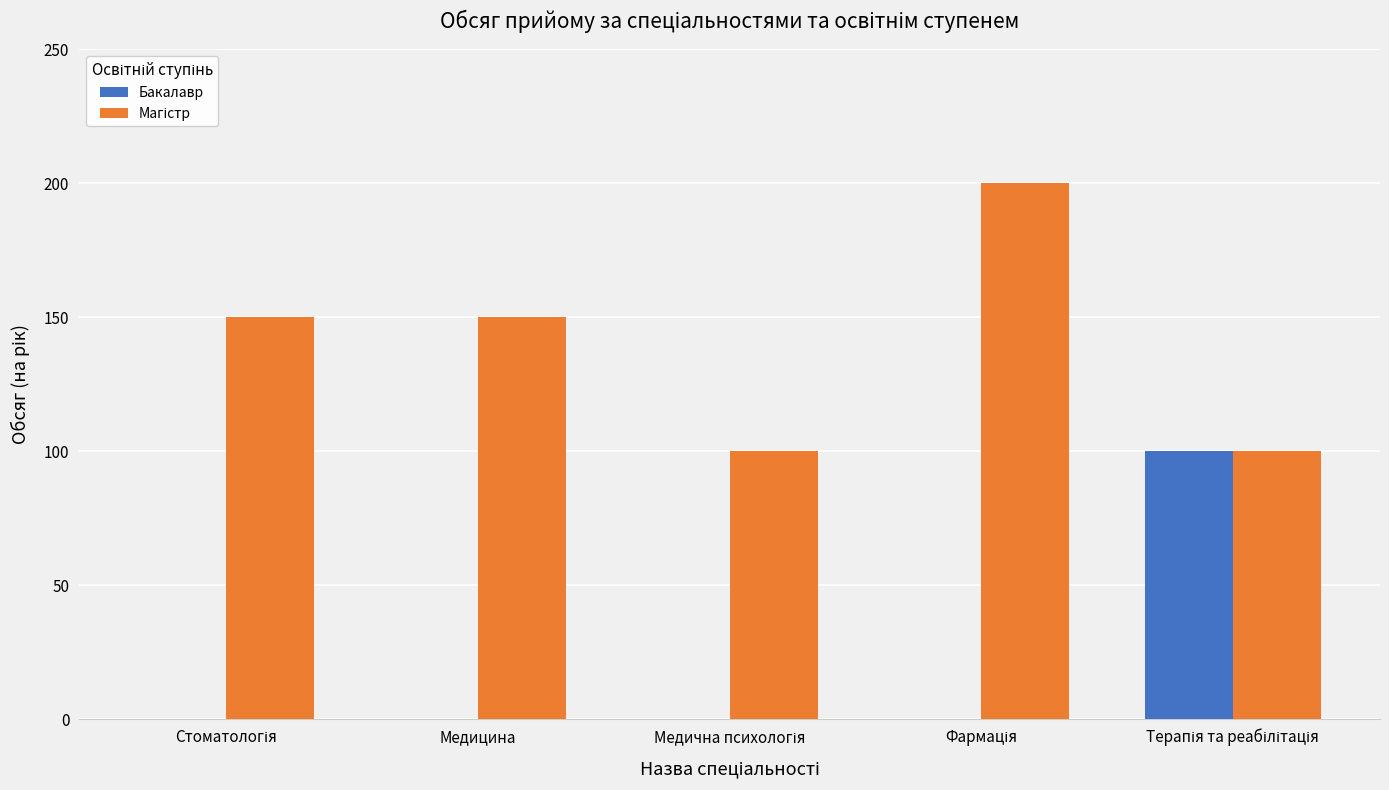

Are the bars grouped side by side (vs. stacked)?

Yes